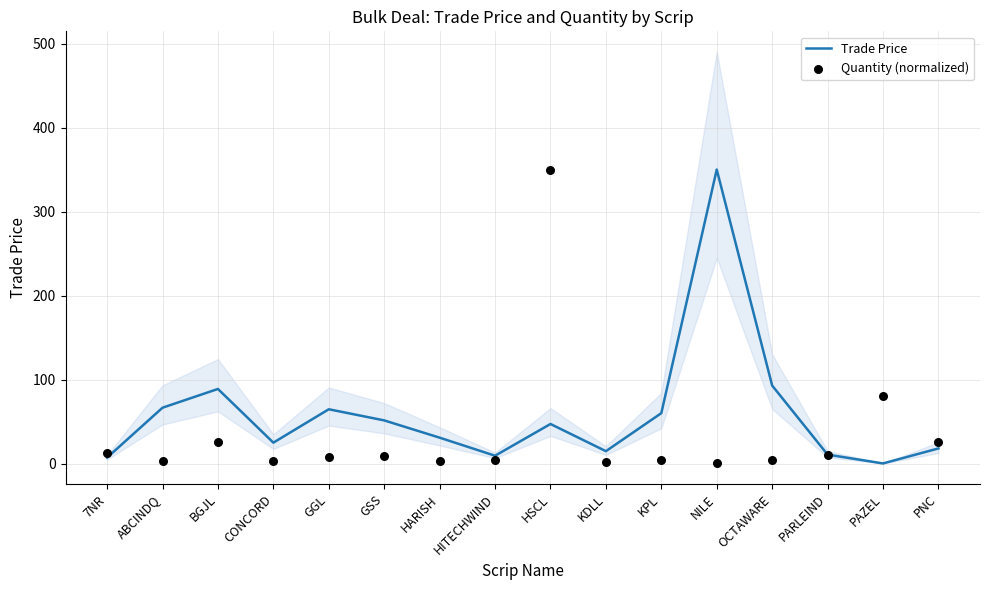

What are all the series names shown in the legend?

Trade Price, Quantity (normalized)